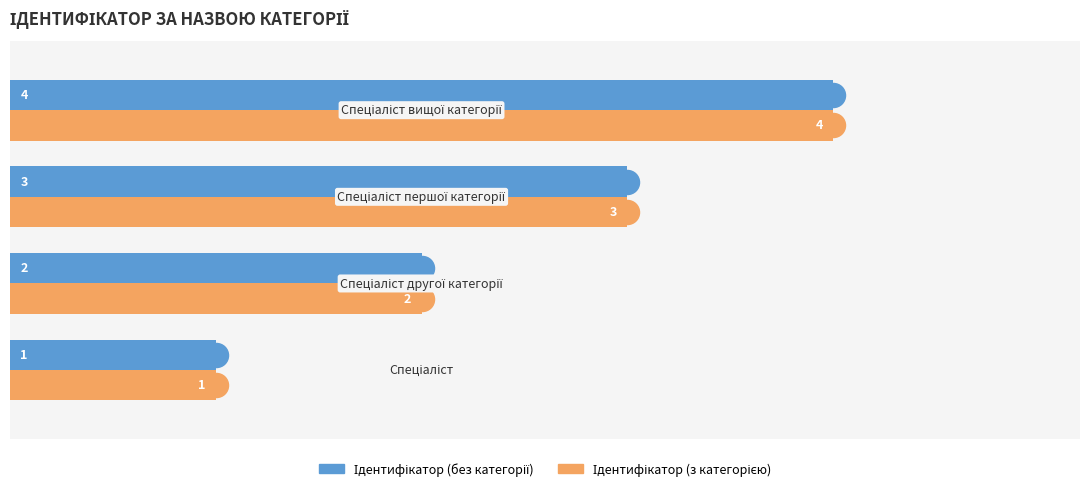

Count the number of data series in this chart.

2